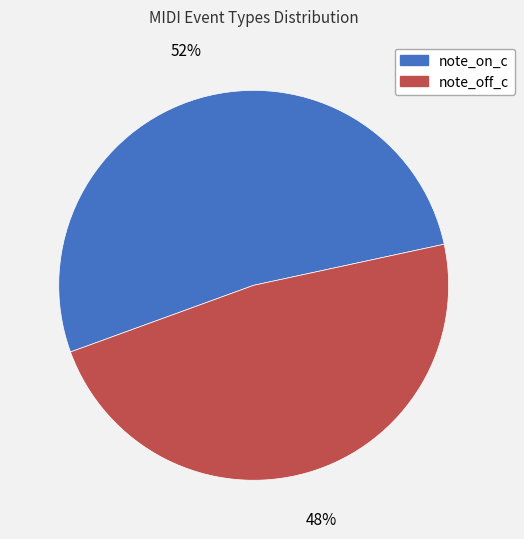

What is the largest slice in the pie chart?

note_on_c